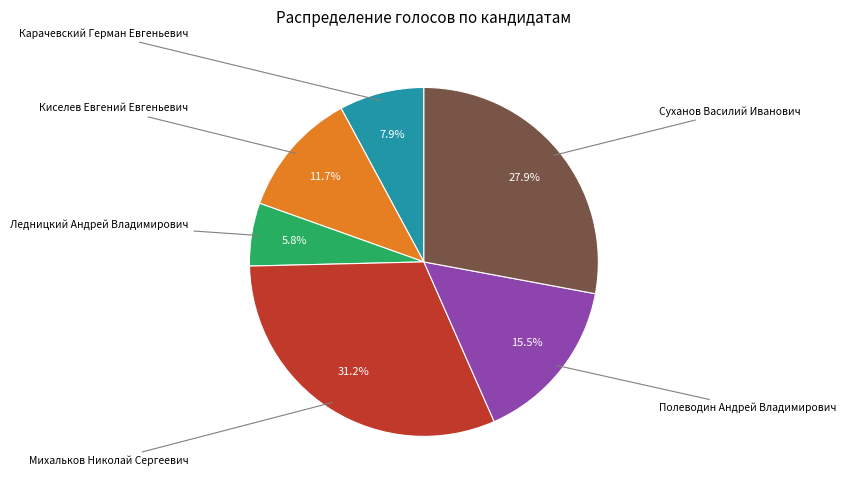

Is there a majority slice in this chart?

No